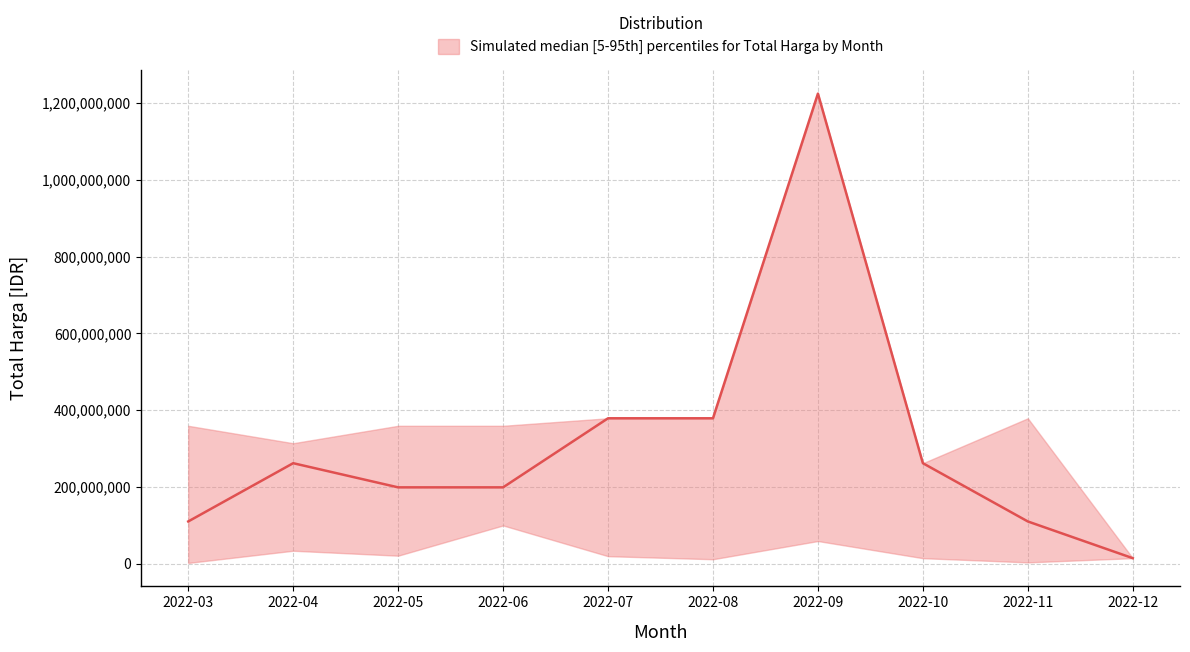

What is the sum of the lower values at 2022-03 and 2022-05?

23626750